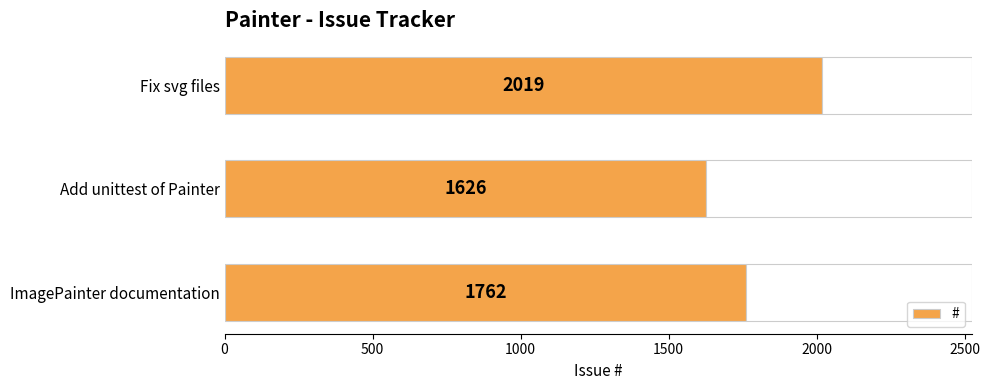

Reading bottom to top, transcribe all the data shown in this chart.

ImagePainter documentation=1762	Add unittest of Painter=1626	Fix svg files=2019